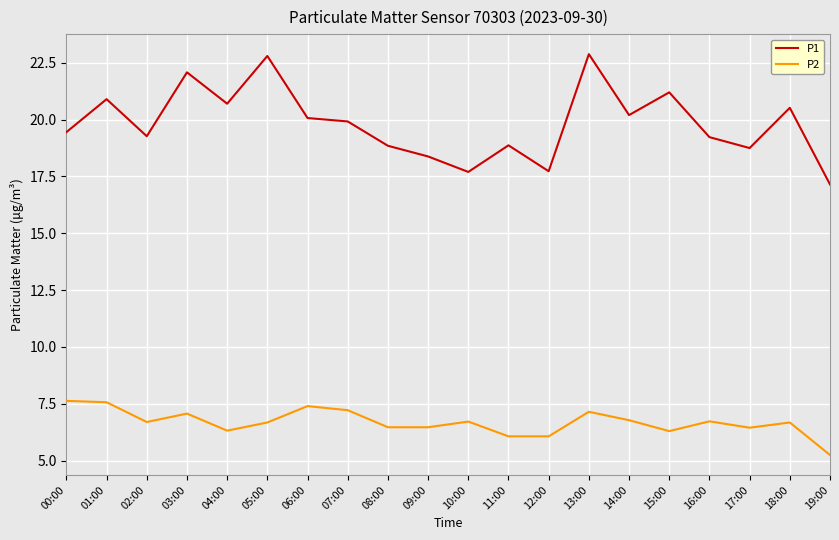

True or false: P1 and P2 intersect in this chart.

False